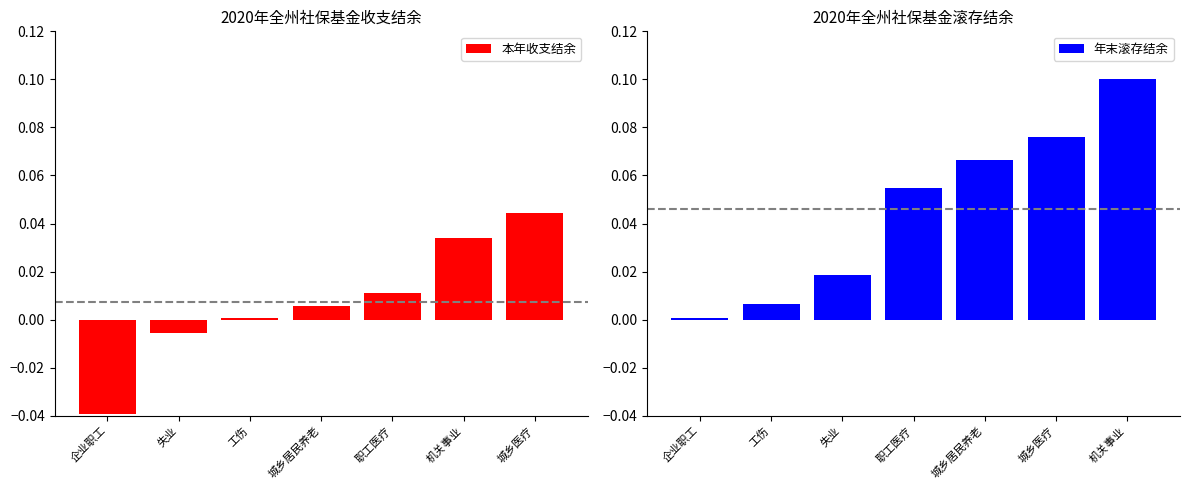

Rank the categories by 本年收支结余 value from lowest to highest.

企业职工, 失业, 工伤, 城乡居民养老, 职工医疗, 机关事业, 城乡医疗